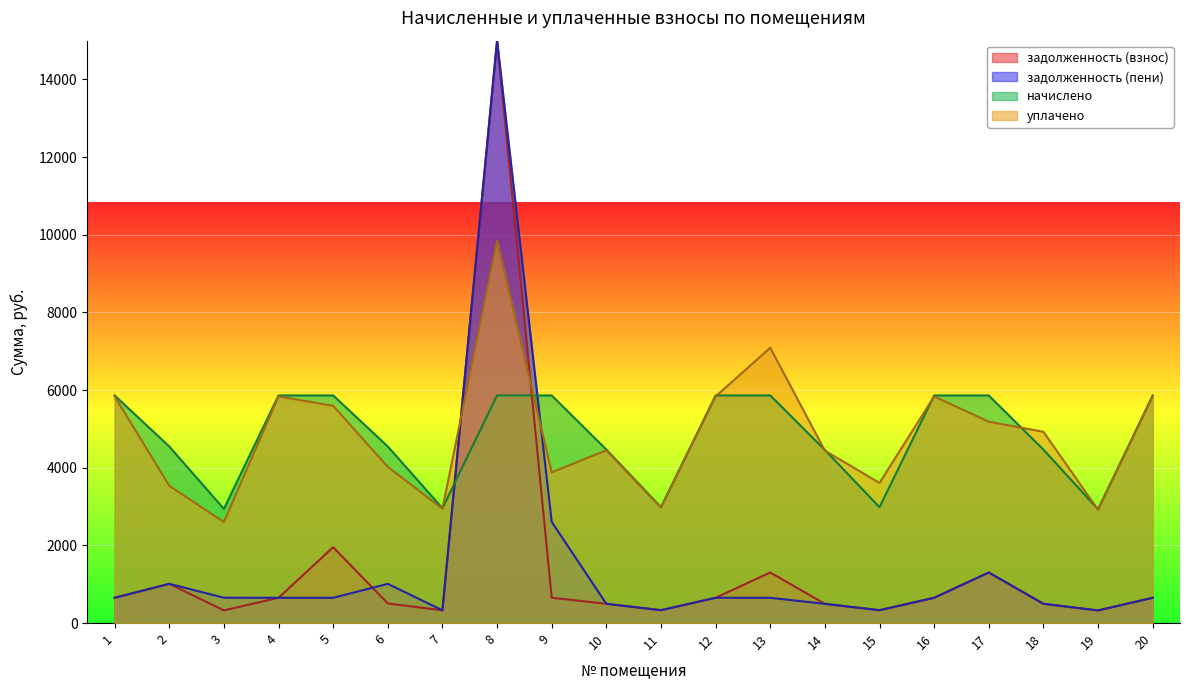

Reading left to right, extract all data points from this chart.

задолженность (взнос): 651.4	1010.7	326.7	651.4	1954.3	505.3	328.7	15000.0	652.8	496.5	331.6	651.4	1302.8	495.5	331.6	651.4	1302.8	496.5	325.7	651.4
задолженность (пени): 651.4	1010.7	653.4	651.4	651.4	1010.7	328.7	15000.0	2607.1	496.5	331.6	651.4	651.4	495.5	331.6	651.4	1302.8	496.5	325.7	651.4
начислено: 5862.8	4548.1	2940.3	5862.8	5862.8	4548.1	2958.0	5862.8	5862.8	4468.1	2984.7	5862.8	5862.8	4459.2	2984.7	5862.8	5862.8	4468.1	2931.4	5862.8
уплачено: 5837.7	3537.4	2601.0	5837.7	5595.7	4023.3	2945.4	9837.7	3882.0	4449.0	2971.9	5837.7	7090.4	4440.2	3609.6	5837.7	5186.3	4926.4	2918.8	5837.7